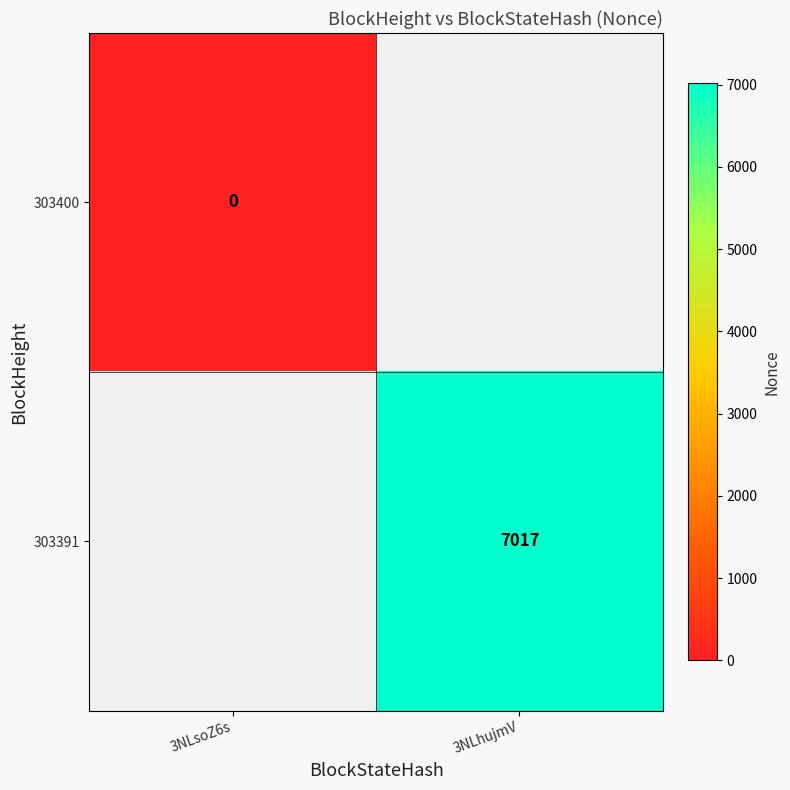

What is the greatest value displayed?

7017.0